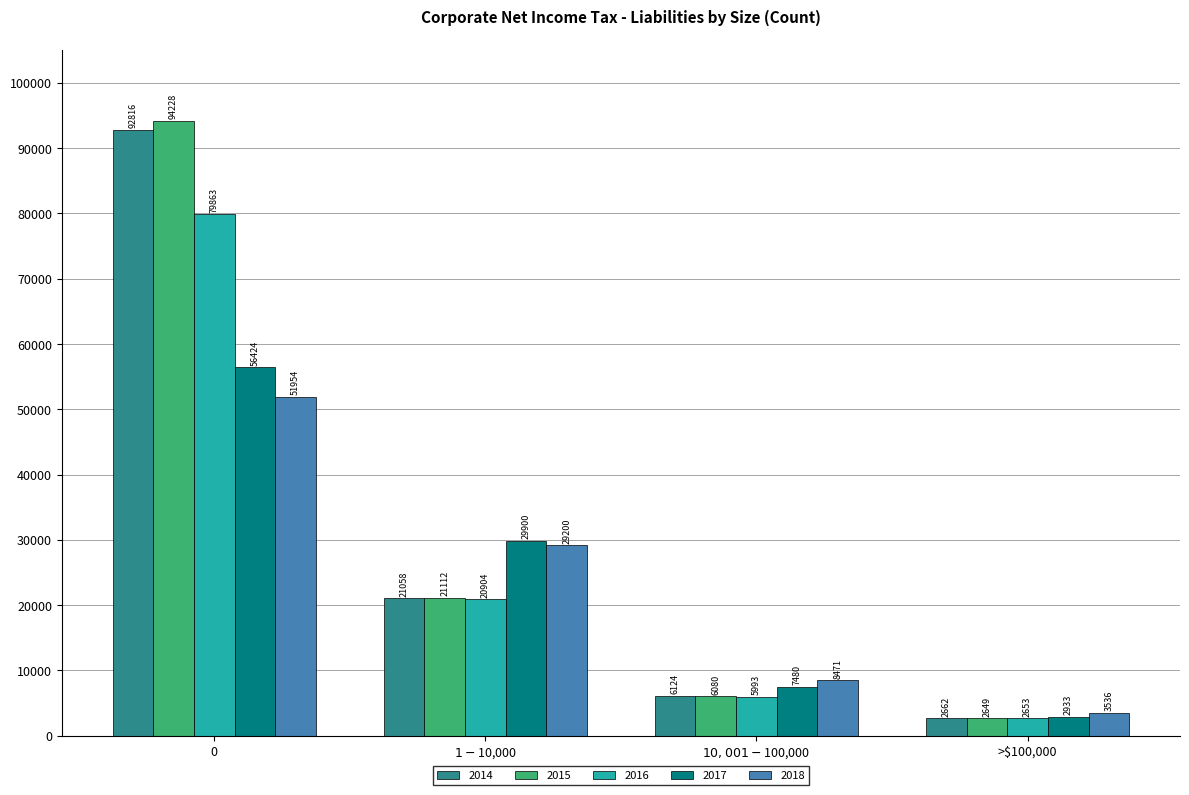

What is the average value of the 2015 series?

31017